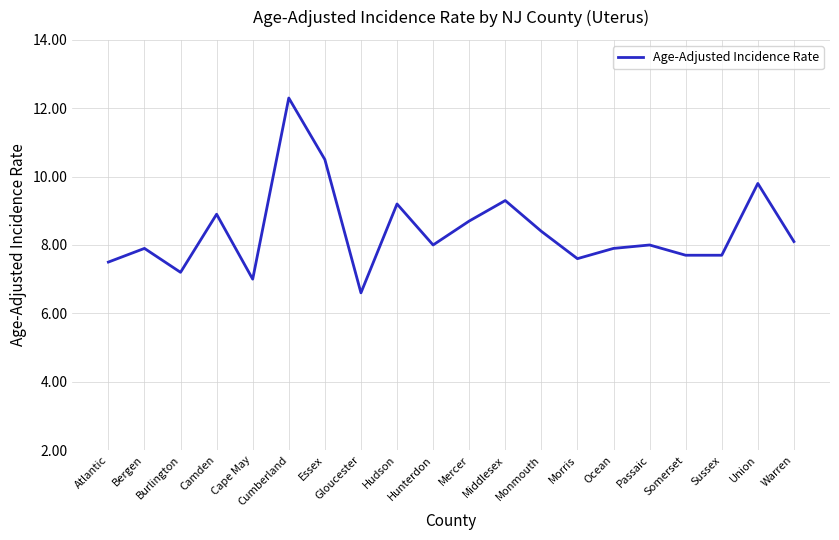

What is the smallest value displayed?

6.6